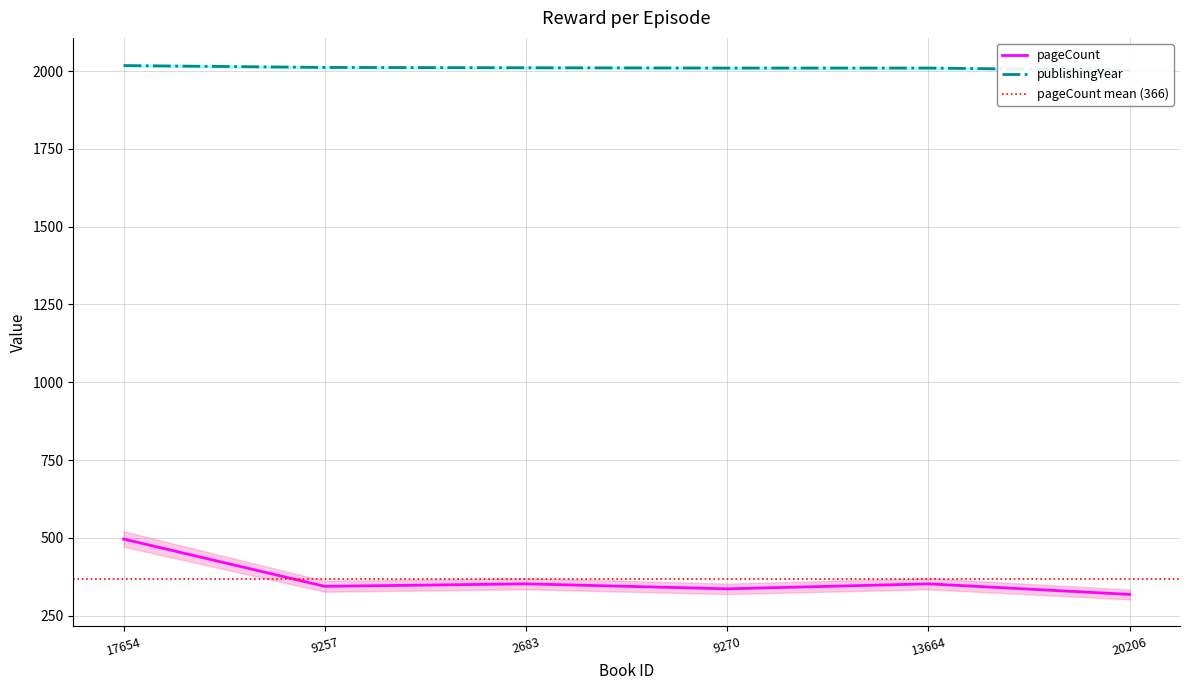

In pageCount, how many points are lower than both neighbors (excluding endpoints)?

2